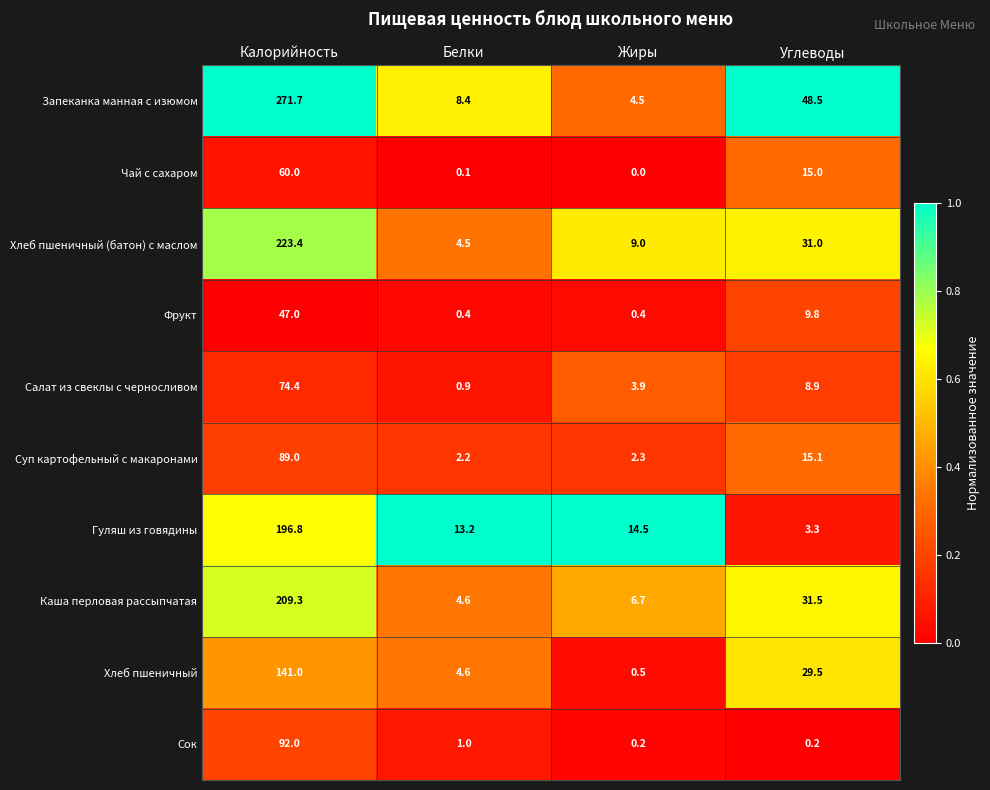

Between Белки and Углеводы, which series saw the biggest shift?

Запеканка манная с изюмом